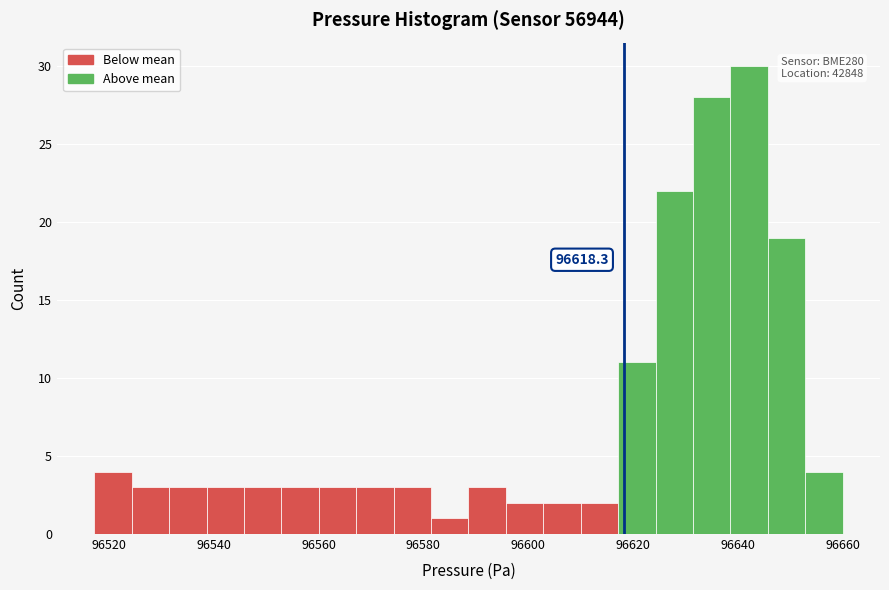

Read against the x-axis, roughly where is the centre of the tallest bar?

96642